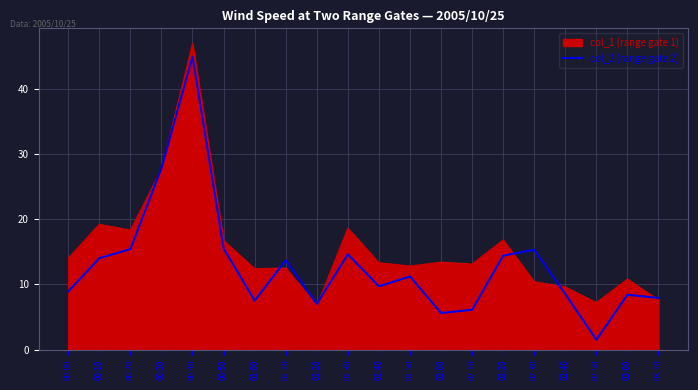

Which series has the widest spread of values?

col_2 (range gate 2)